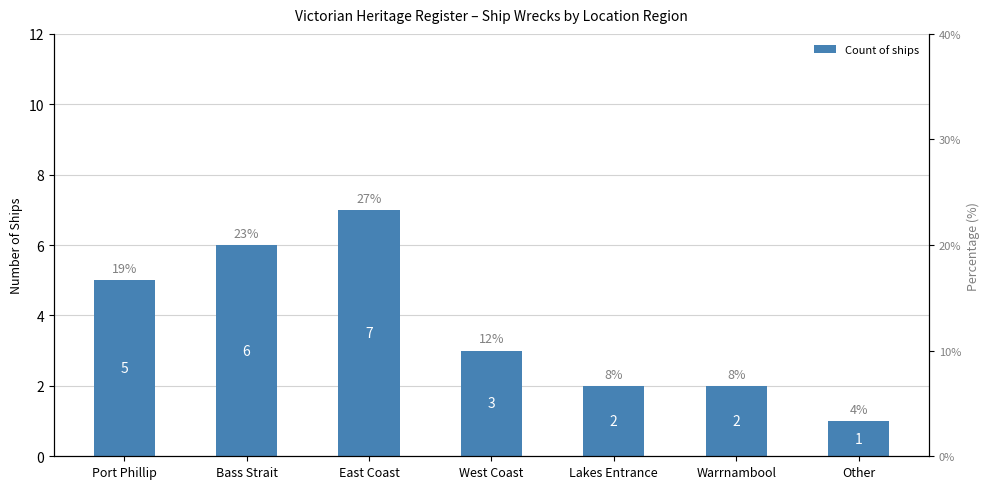

What is the sum of the values at West Coast and Bass Strait?

9